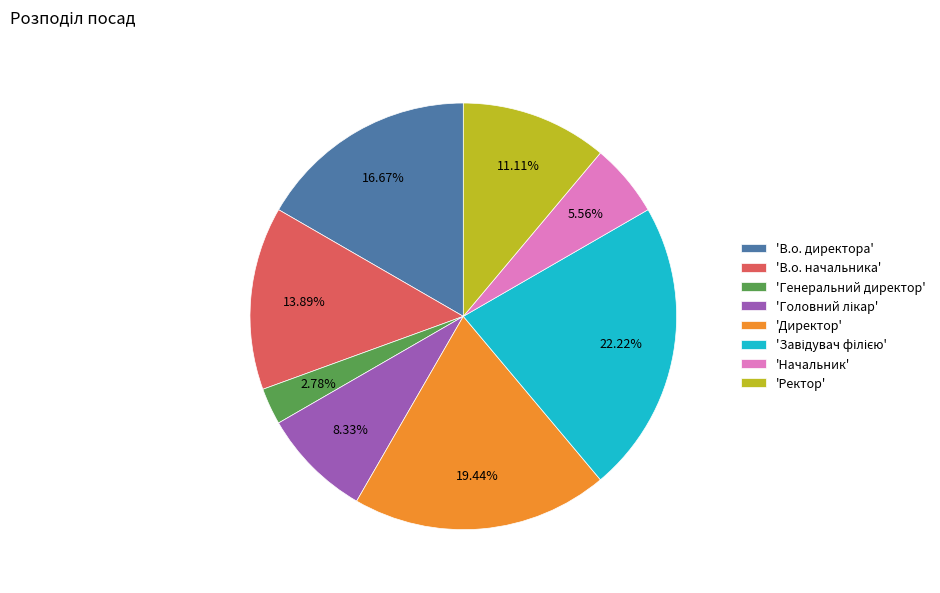

Which has a higher value, 'В.о. директора' or 'В.о. начальника'?

'В.о. директора'